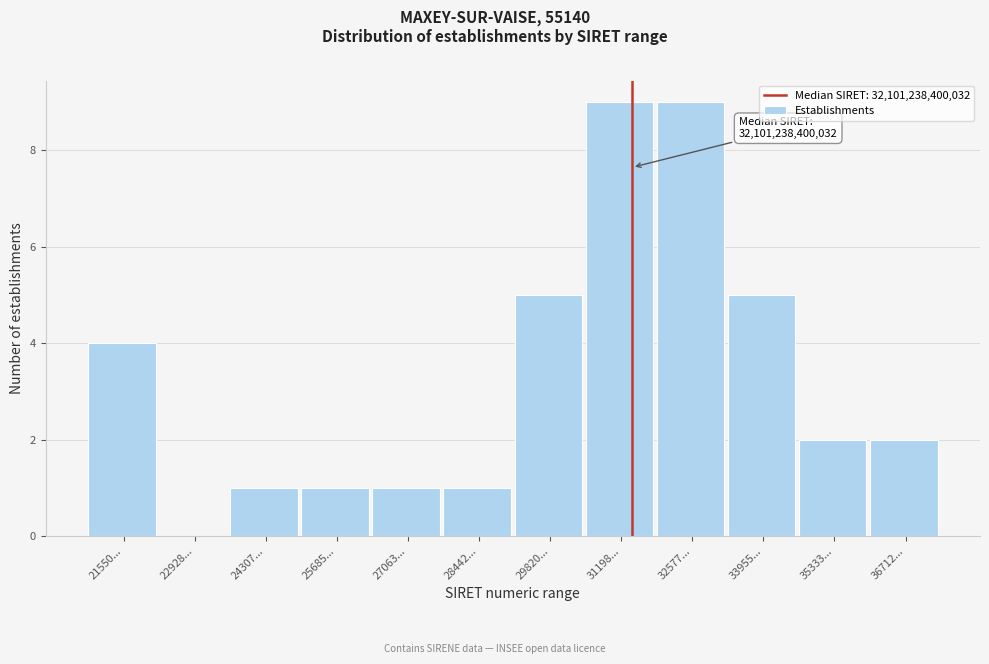

Reading left to right, transcribe all the data shown in this chart.

21550...=4	22928...=0	24307...=1	25685...=1	27063...=1	28442...=1	29820...=5	31198...=9	32577...=9	33955...=5	35333...=2	36712...=2